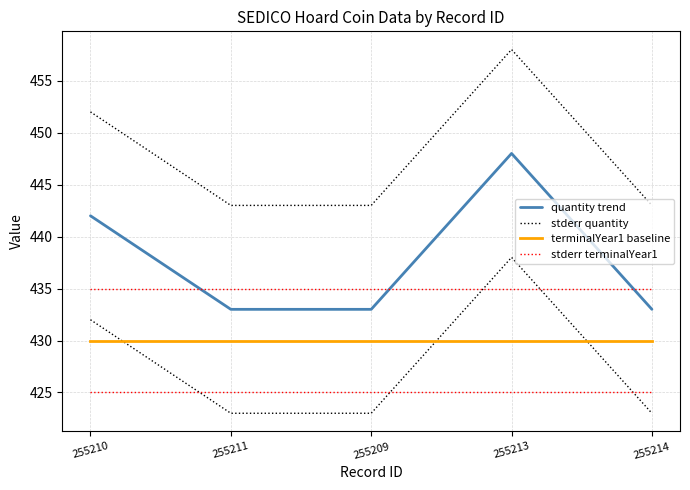

True or false: quantity trend and stderr quantity cross at least once.

False